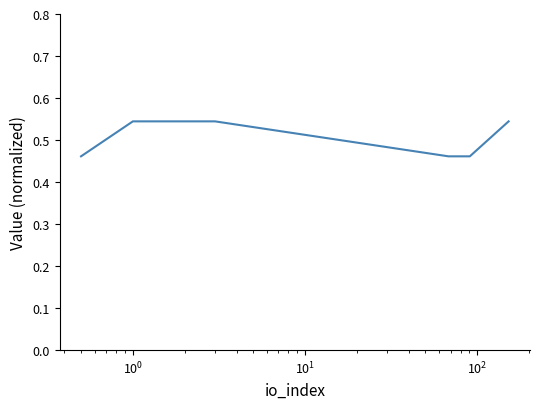

How many values are between 0 and 1?

13